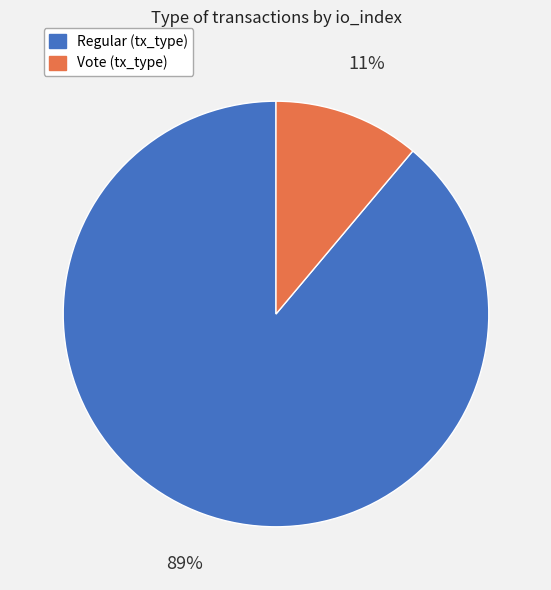

To the nearest percent, what is the difference between the largest and smallest slice percentages?

78%